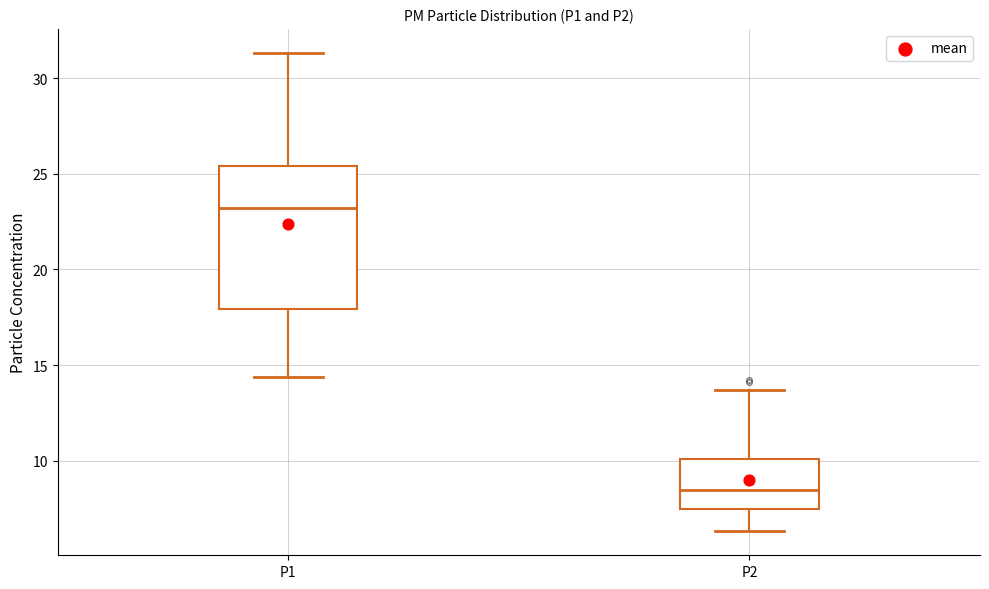

Reading left to right, read every box against the y-axis: the position of its median line, the range the box covers, and the ends of its whiskers. The values are not printed on the chart, so give them approximately, as read against the axis.

P1: median 23.0, box 18.0 to 25.5, whiskers 14.5 to 31.5
P2: median 8.5, box 7.5 to 10.0, whiskers 6.5 to 13.5